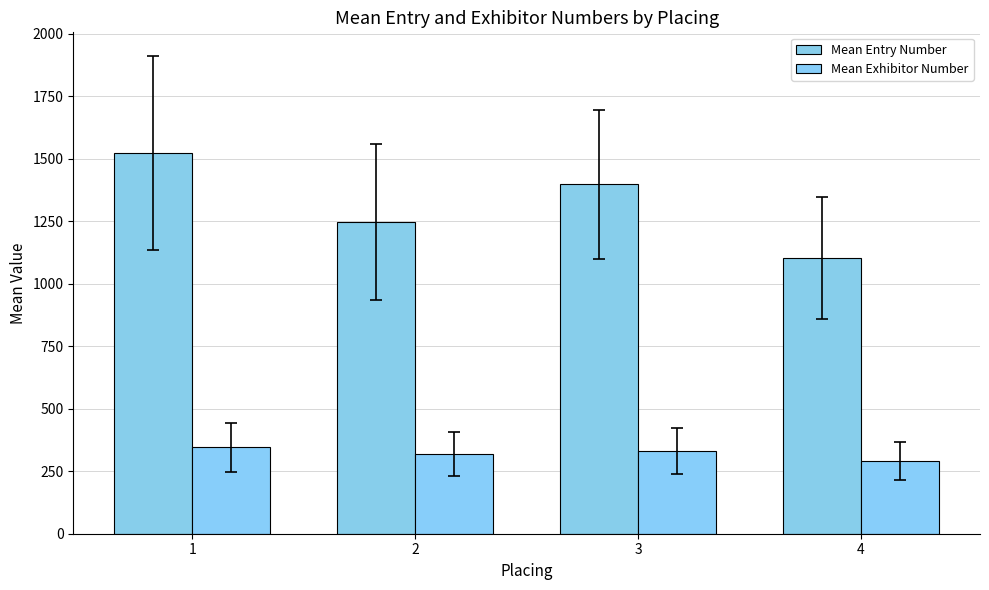

At which label does Mean Exhibitor Number reach its minimum?

4